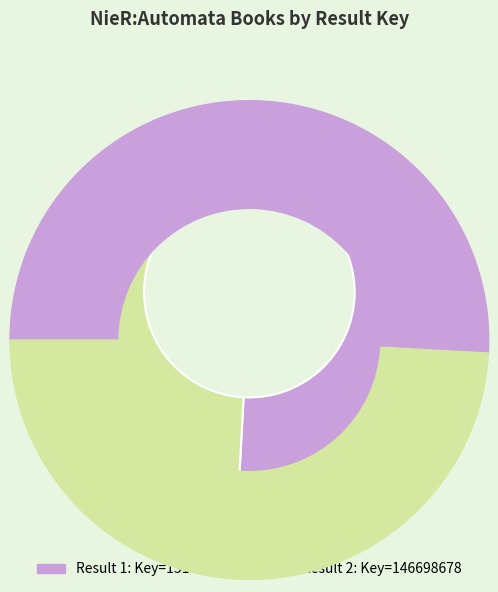

Is there any slice that represents more than half of the pie?

Yes